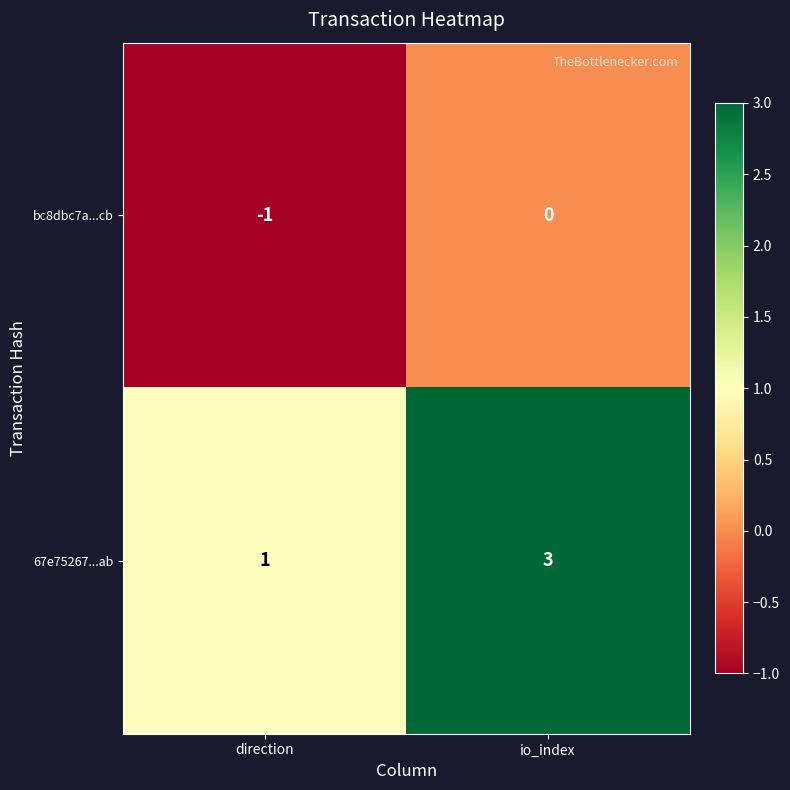

At which category does the chart reach its minimum across all series?

direction